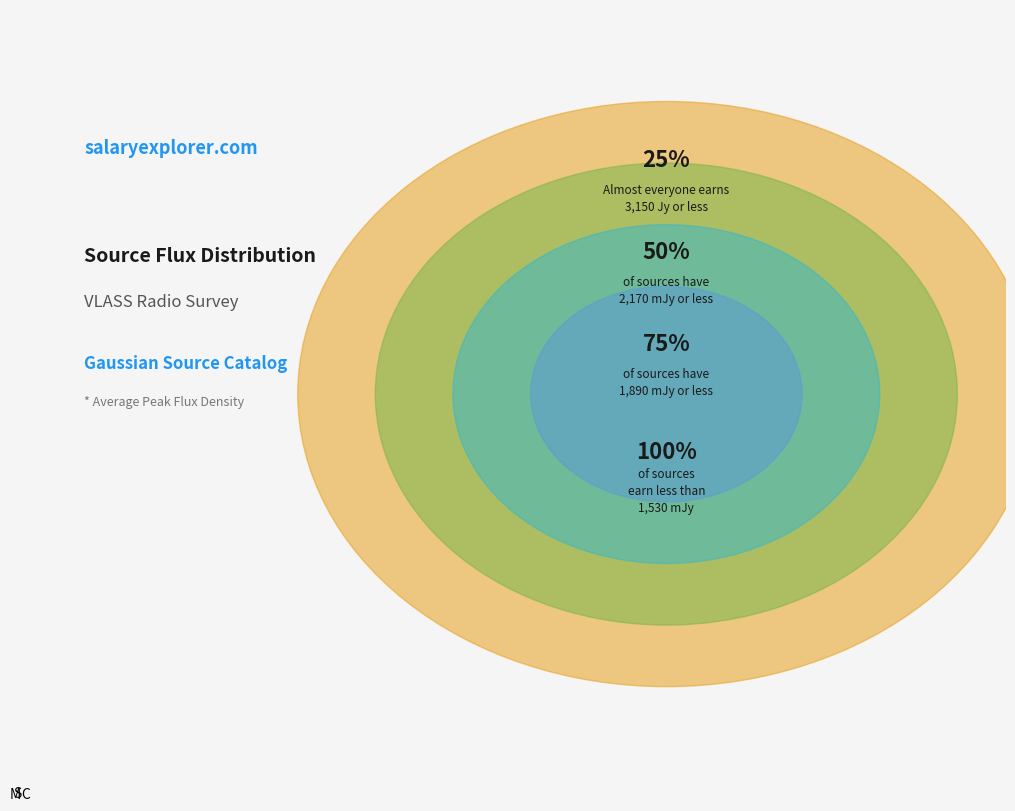

Between S and C, which is larger?

S